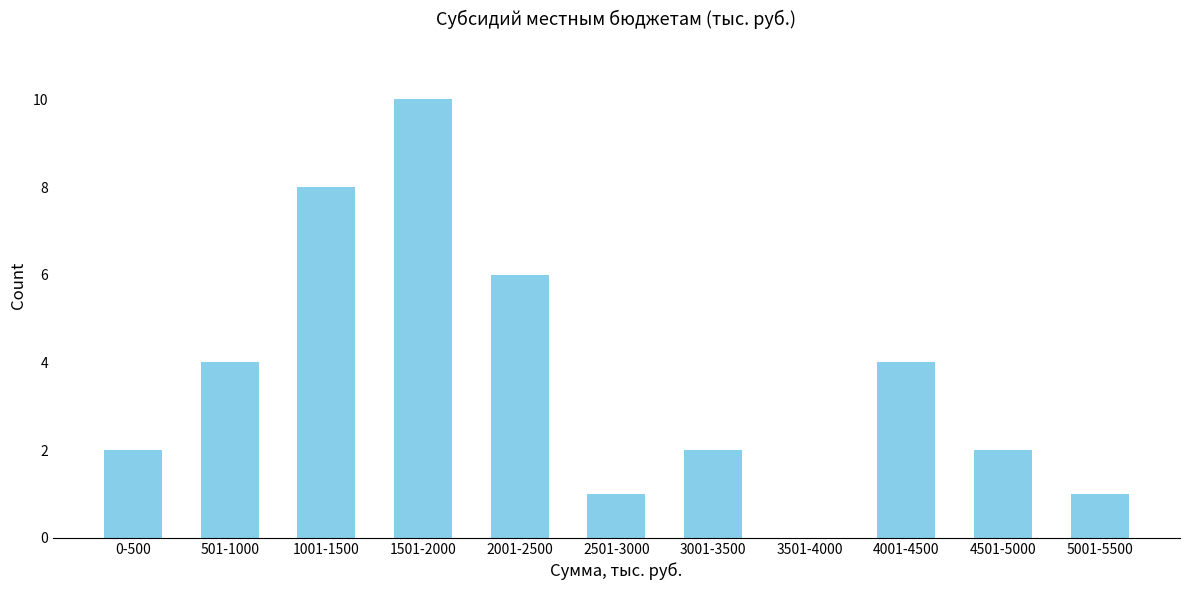

Reading left to right, extract all data points from this chart.

0-500=2	501-1000=4	1001-1500=8	1501-2000=10	2001-2500=6	2501-3000=1	3001-3500=2	3501-4000=0	4001-4500=4	4501-5000=2	5001-5500=1